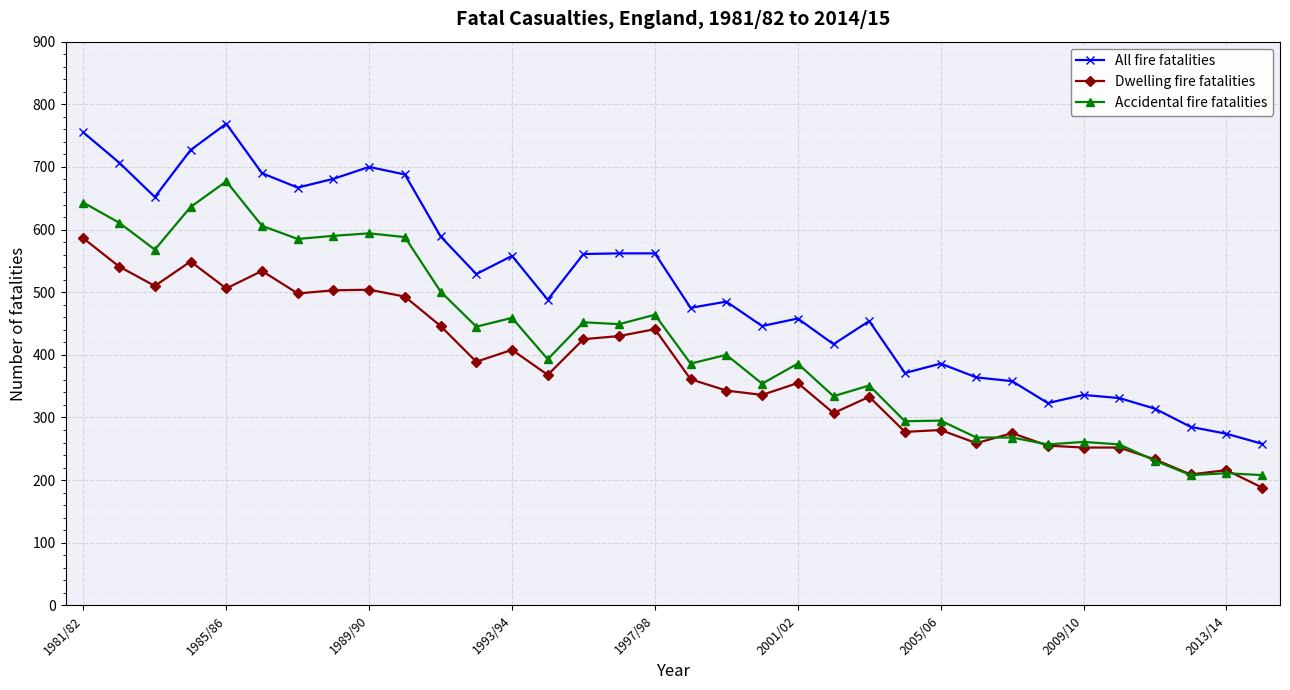

Which series has the largest range (max minus min)?

All fire fatalities